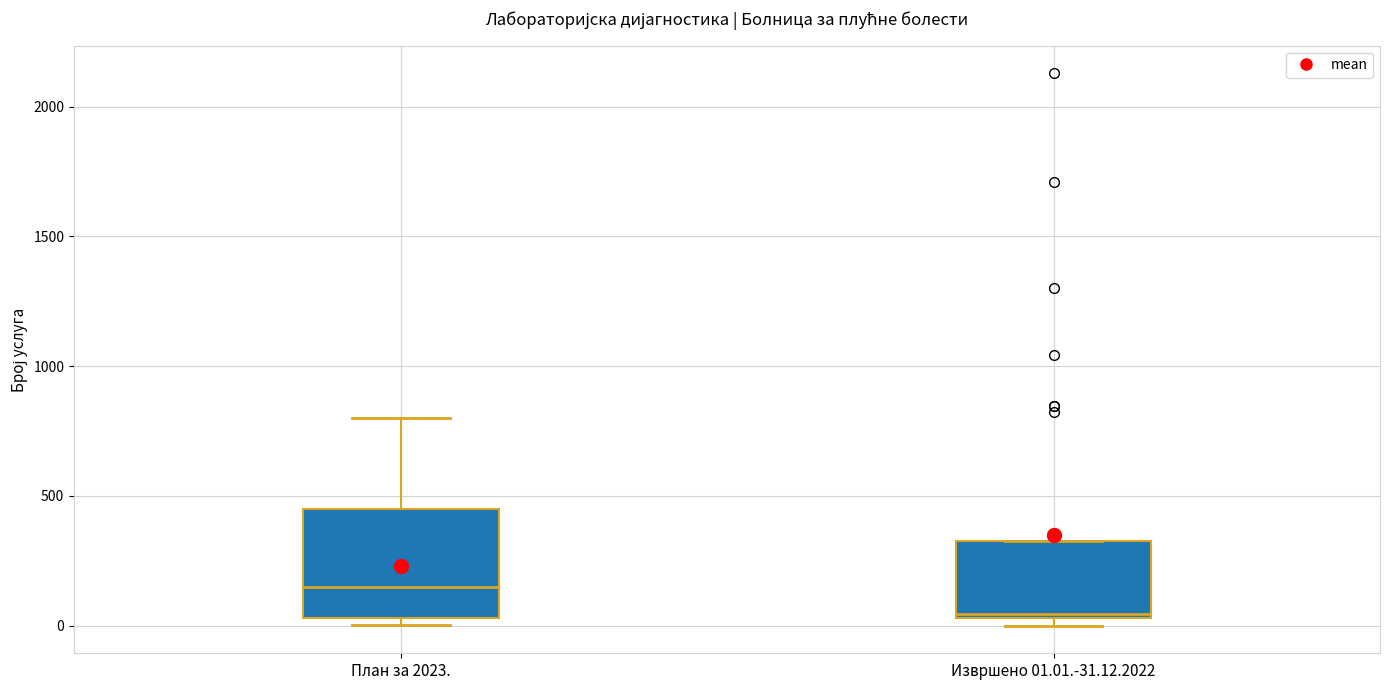

Reading left to right, read every box against the y-axis: the position of its median line, the range the box covers, and the ends of its whiskers. The values are not printed on the chart, so give them approximately, as read against the axis.

План за 2023.: median 150, box 50 to 450, whiskers 0 to 800
Извршено 01.01.-31.12.2022: median 50, box 50 to 350, whiskers 0 to 350